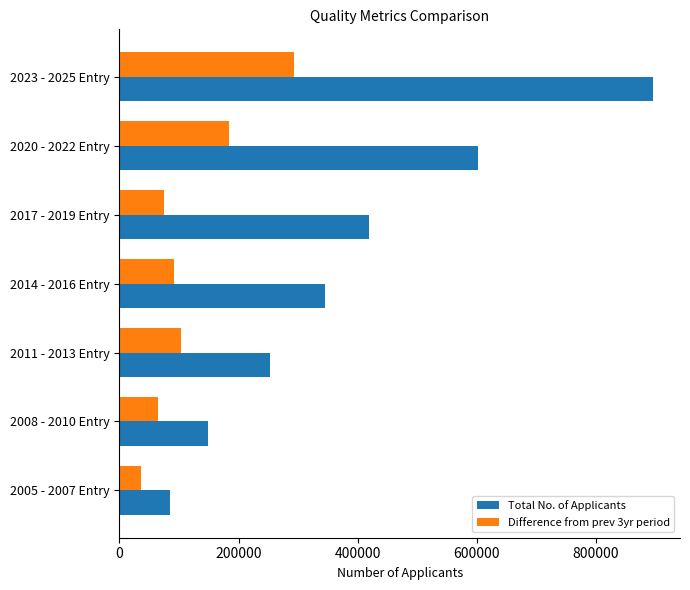

At 2005 - 2007 Entry, list the series in order from largest to smallest.

Total No. of Applicants, Difference from prev 3yr period